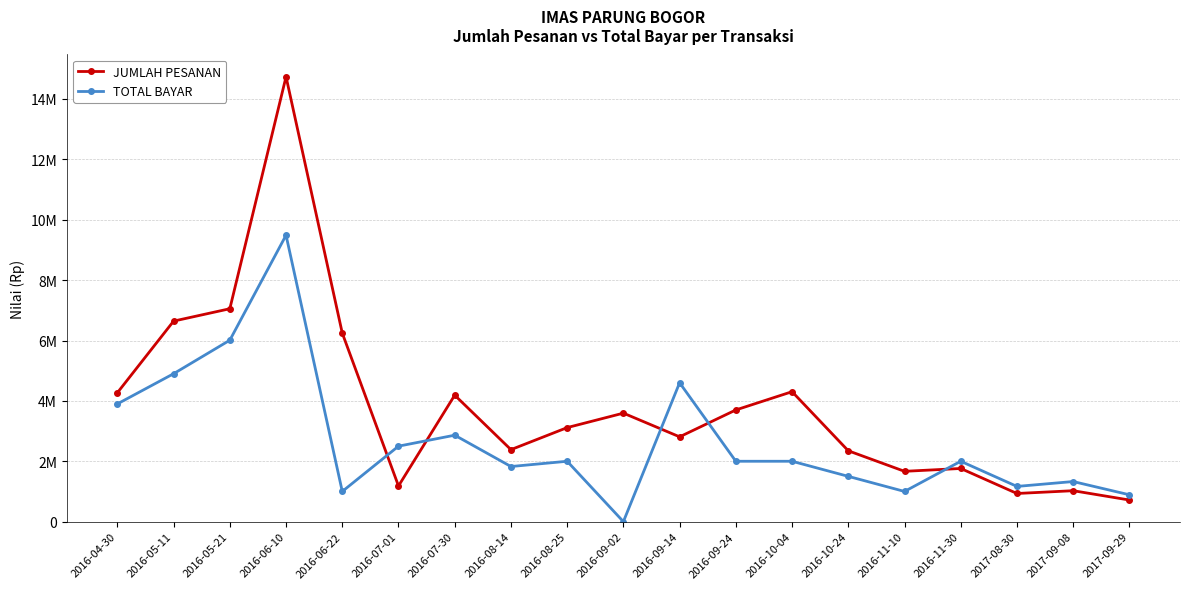

Where is JUMLAH PESANAN nearest to the value 7726587?

2016-05-21